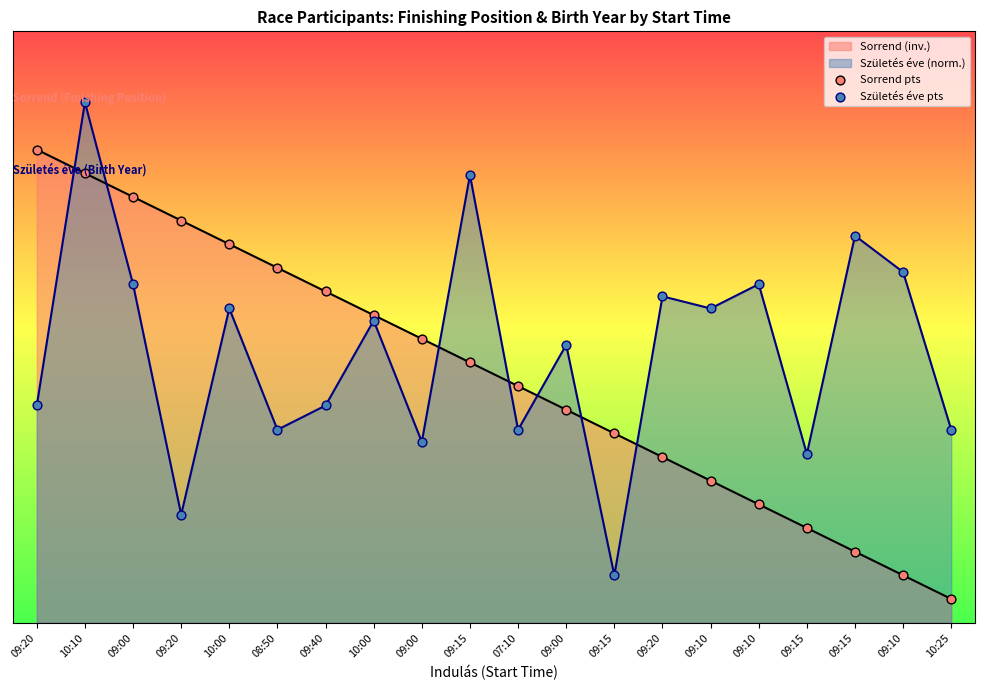

At which category is the sum across all series the highest?

10:10